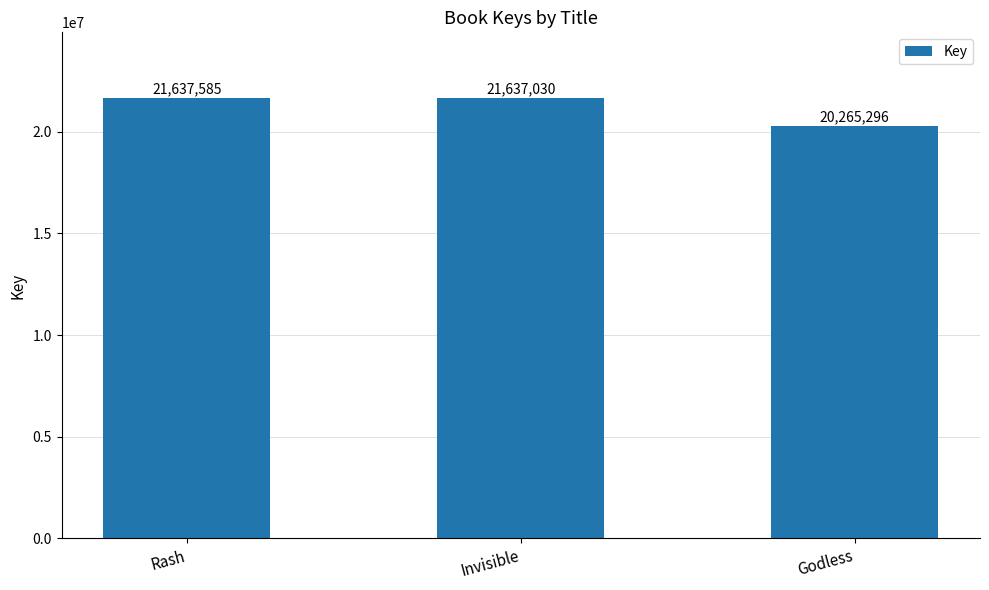

What is the label of the 2nd bar from the right?

Invisible